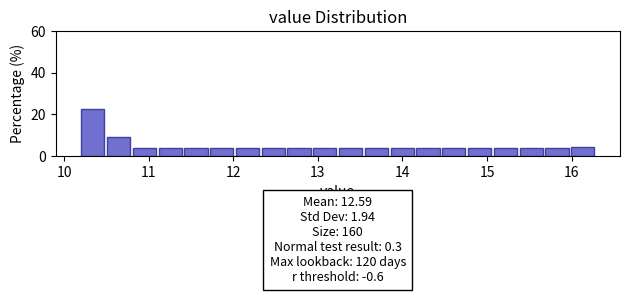

Around what value on the x-axis is the tallest bar? Give the approximate position of its centre, as read against the axis.

10.3